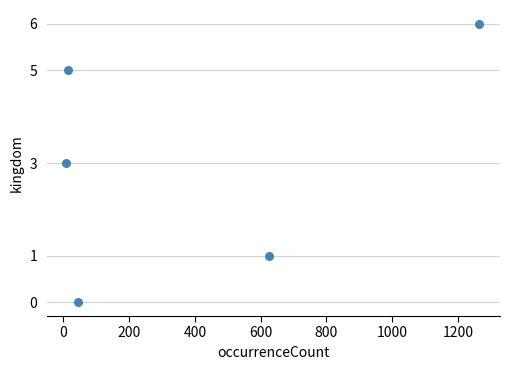

What is the range of Y values (max minus min)?

6